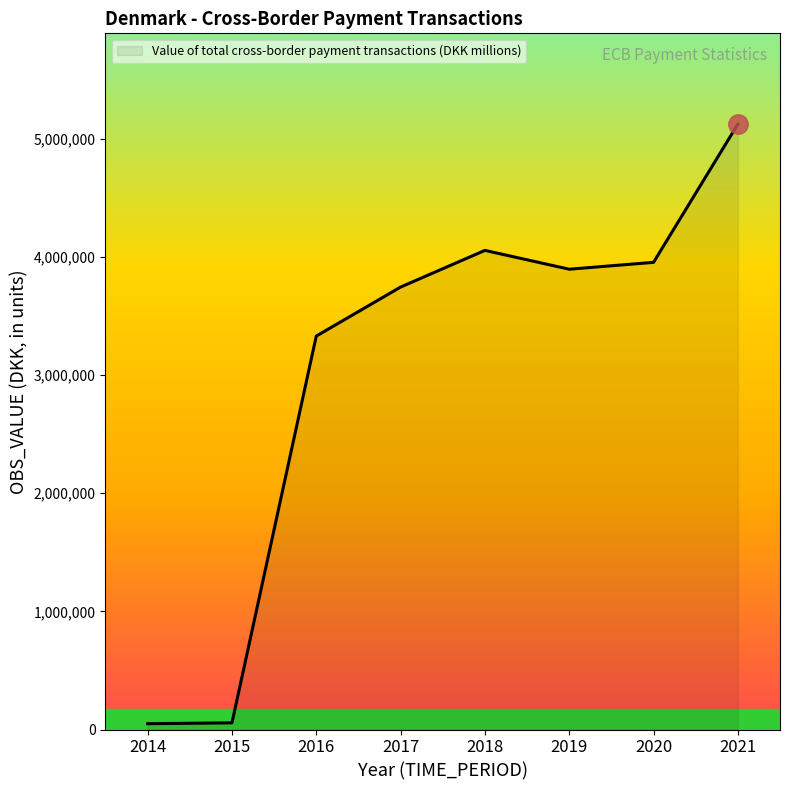

What is the difference between the maximum and minimum values?

5075990.0